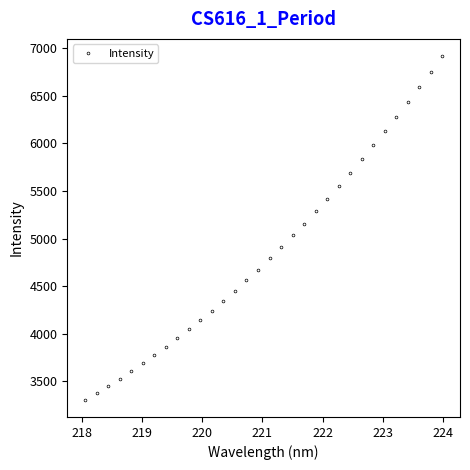

True or false: there are more than 2 points higher than both neighbors.

False